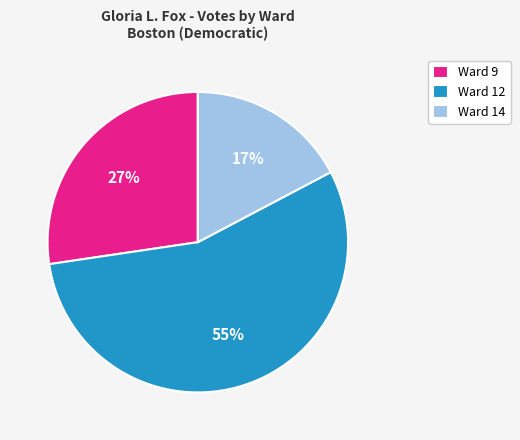

Count the number of slices in the pie.

3